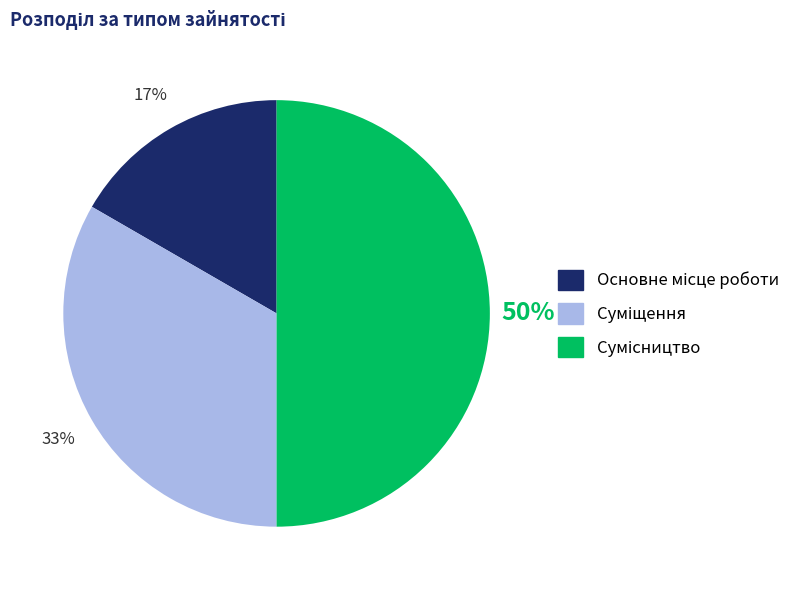

To the nearest percent, what is the difference between the largest and smallest slice percentages?

33%